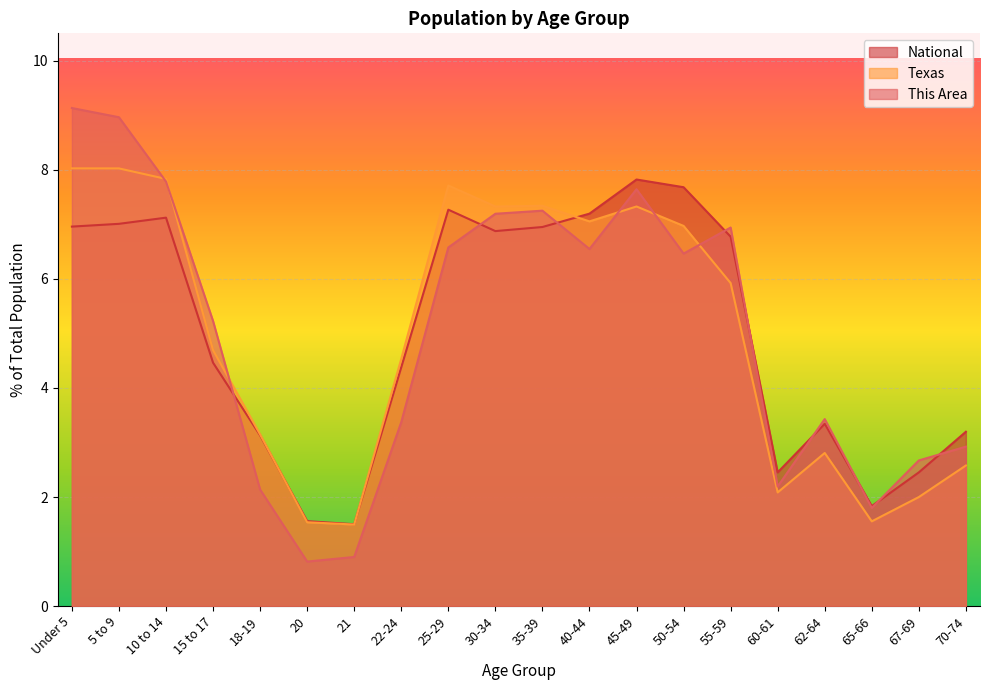

Where does the This Area series first go above 6?

Under 5